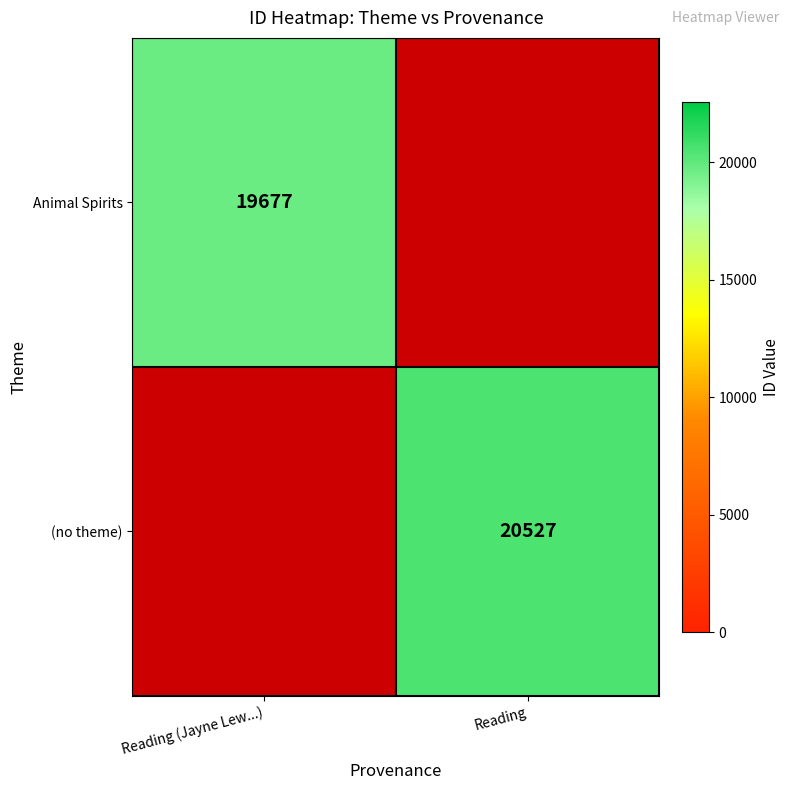

The Animal Spirits series shows 19677 at Reading (Jayne Lew...). True or false?

True